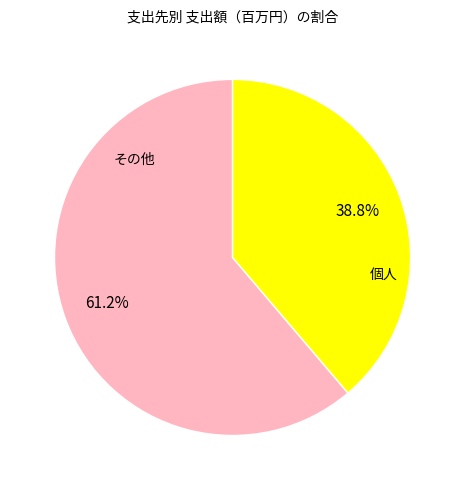

Is there any slice that represents more than half of the pie?

Yes